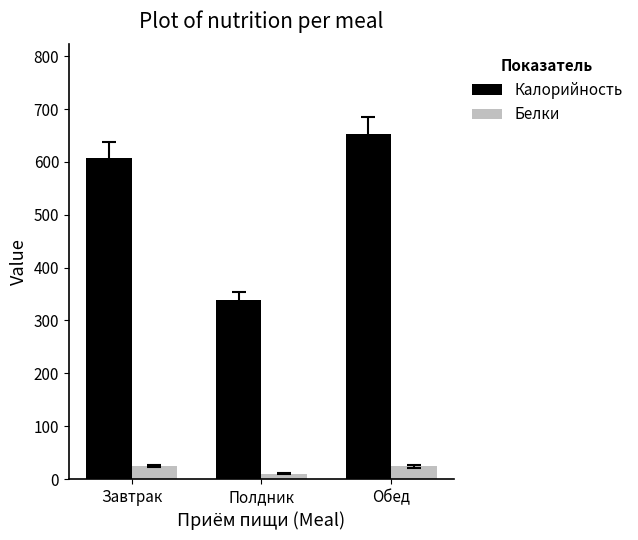

At which category is the sum across all series the highest?

Обед